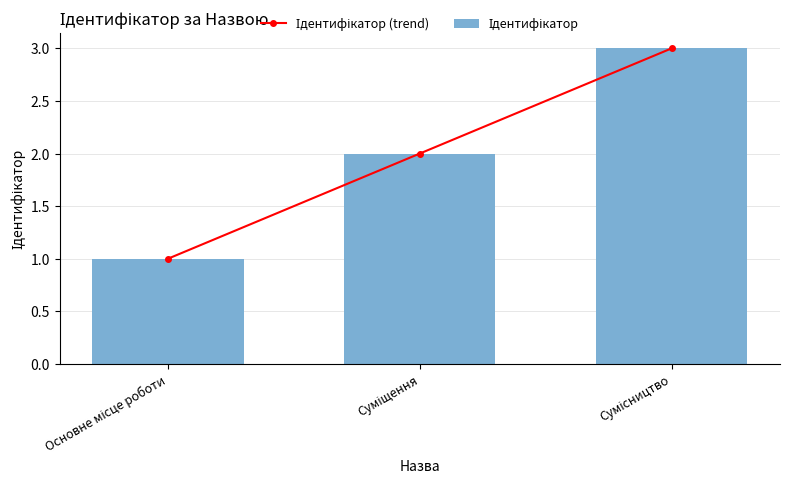

Is the value of Ідентифікатор at Сумісництво greater than the value of Ідентифікатор (trend) at Сумісництво?

No